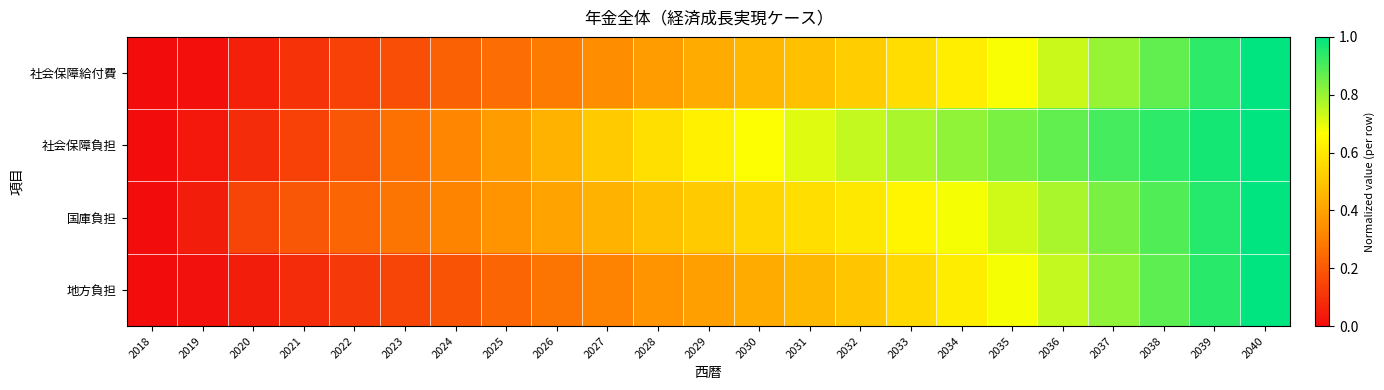

Reading right to left, list all the values displayed in this chart.

社会保障給付費: 2040=1.0	2039=0.9	2038=0.9	2037=0.8	2036=0.7	2035=0.7	2034=0.6	2033=0.6	2032=0.5	2031=0.5	2030=0.5	2029=0.4	2028=0.4	2027=0.3	2026=0.3	2025=0.3	2024=0.2	2023=0.2	2022=0.1	2021=0.1	2020=0.1	2019=0.0	2018=0.0
社会保障負担: 2040=1.0	2039=1.0	2038=0.9	2037=0.9	2036=0.9	2035=0.8	2034=0.8	2033=0.8	2032=0.7	2031=0.7	2030=0.7	2029=0.6	2028=0.6	2027=0.5	2026=0.4	2025=0.4	2024=0.3	2023=0.3	2022=0.2	2021=0.1	2020=0.1	2019=0.0	2018=0.0
国庫負担: 2040=1.0	2039=1.0	2038=0.9	2037=0.8	2036=0.8	2035=0.7	2034=0.7	2033=0.6	2032=0.6	2031=0.6	2030=0.5	2029=0.5	2028=0.5	2027=0.4	2026=0.4	2025=0.4	2024=0.3	2023=0.3	2022=0.2	2021=0.2	2020=0.1	2019=0.0	2018=0.0
地方負担: 2040=1.0	2039=0.9	2038=0.9	2037=0.8	2036=0.7	2035=0.7	2034=0.6	2033=0.6	2032=0.5	2031=0.5	2030=0.4	2029=0.4	2028=0.4	2027=0.3	2026=0.3	2025=0.2	2024=0.2	2023=0.2	2022=0.1	2021=0.1	2020=0.0	2019=0.0	2018=0.0